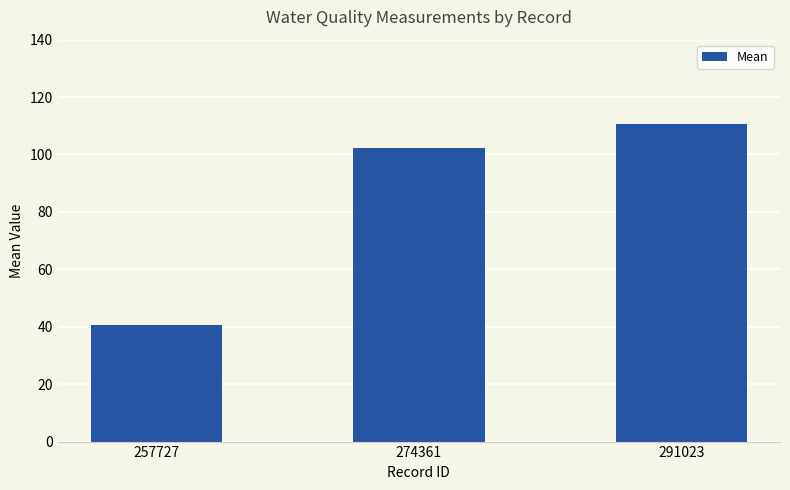

What is the value of the 2nd bar from the left?

102.2